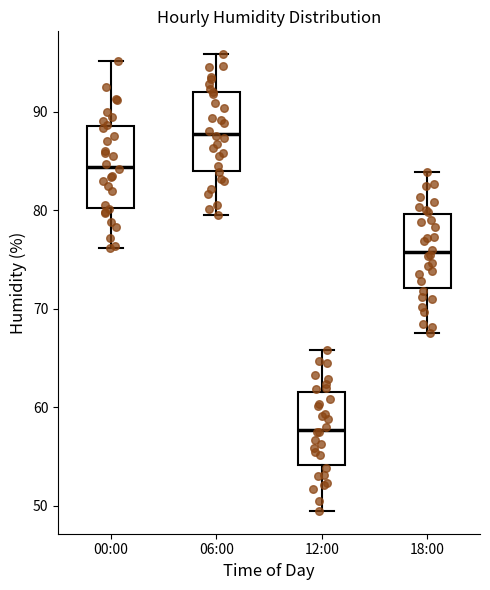

Which box's median line is the highest?

06:00